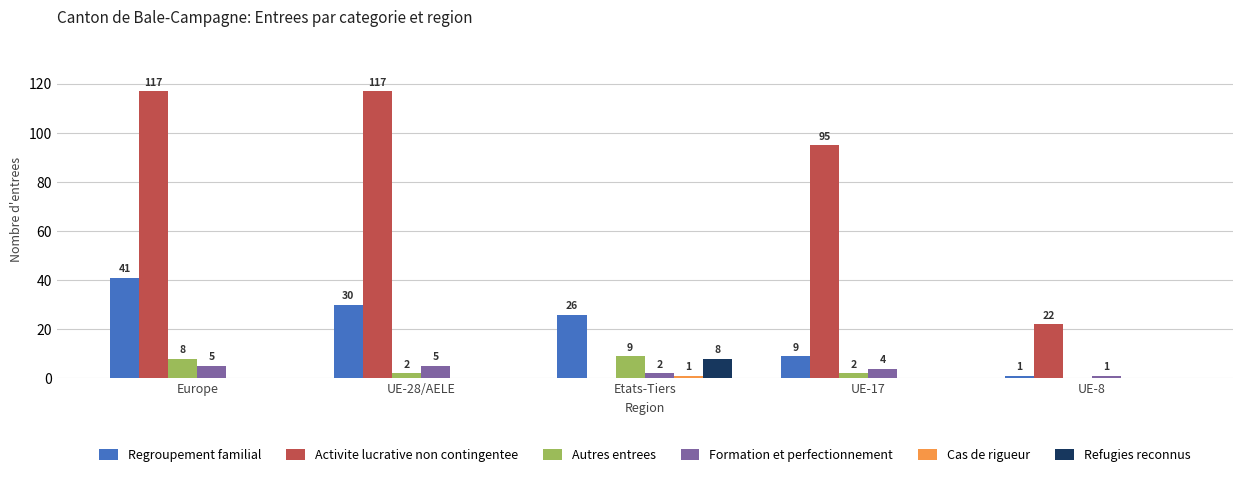

How many groups of bars are there?

5